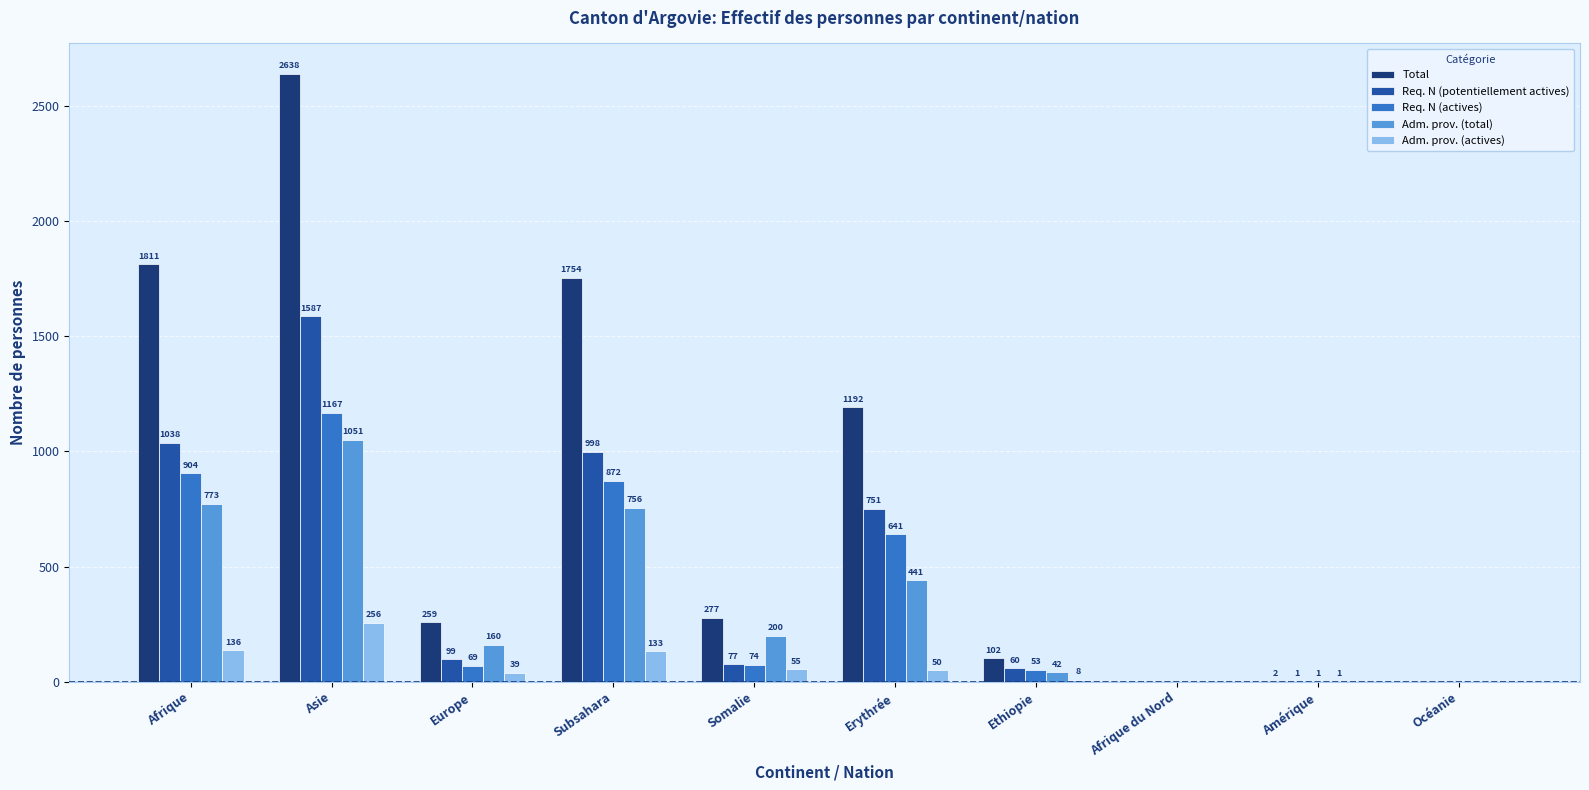

Is it true that Adm. prov. (total) equals 185 at Afrique?

False